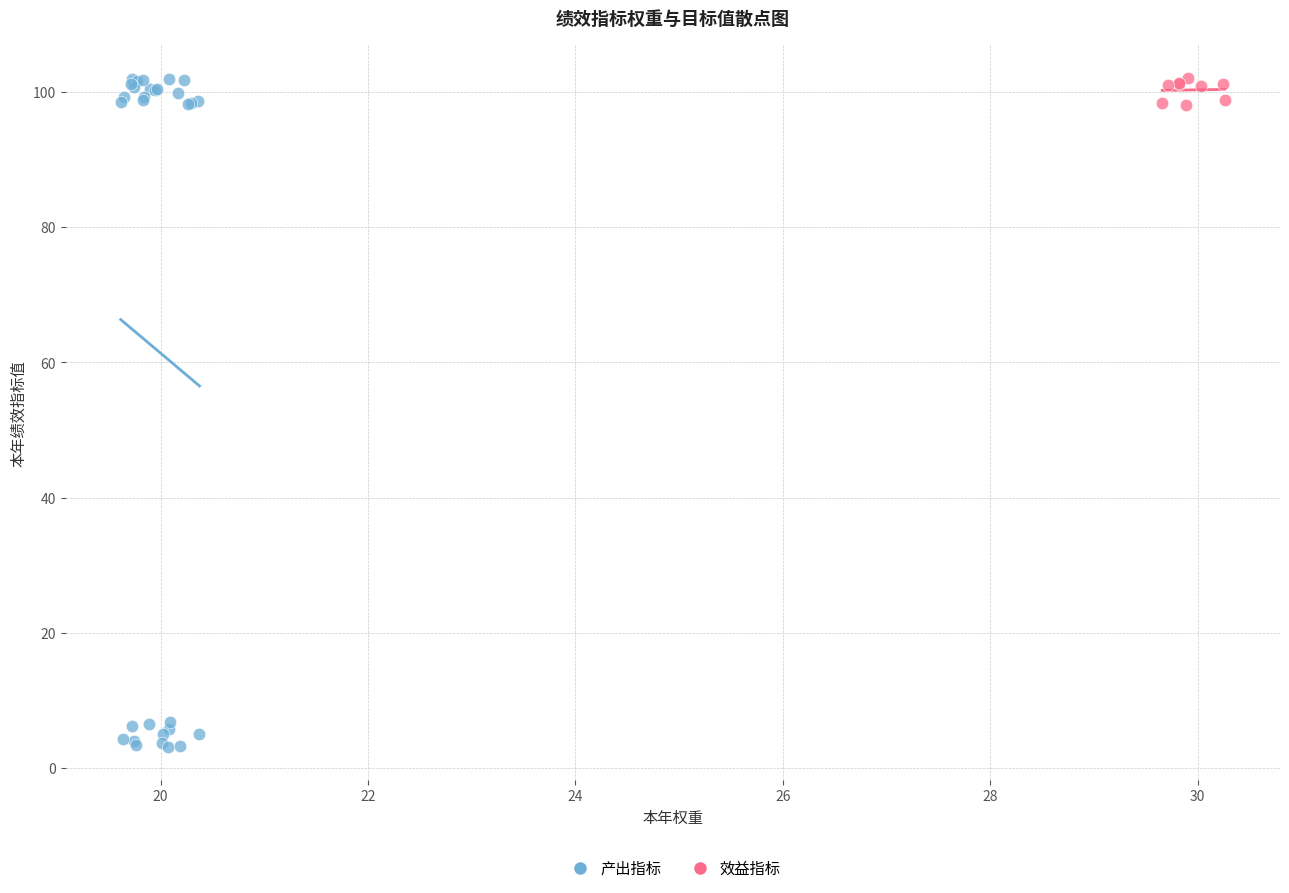

Which series has the widest spread of Y values?

产出指标